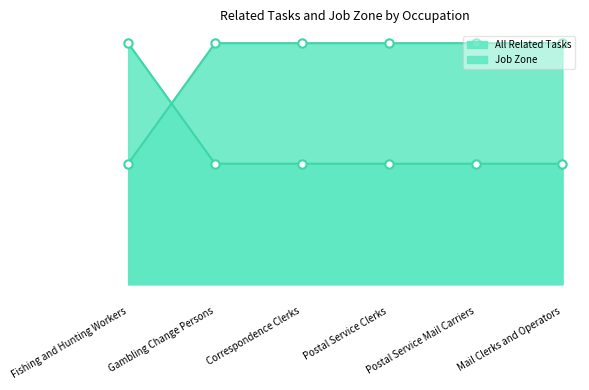

Between Postal Service Clerks and Mail Clerks and Operators, which is larger?

Postal Service Clerks